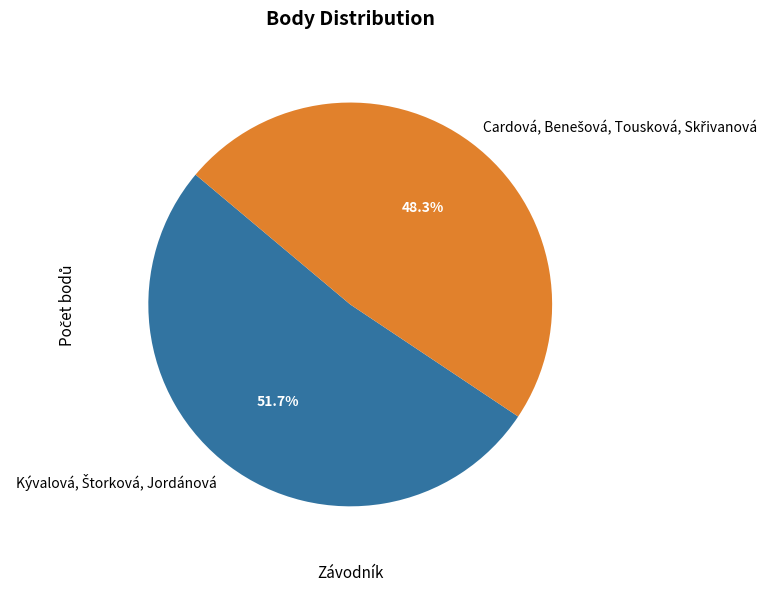

Does any single category account for the majority?

Yes